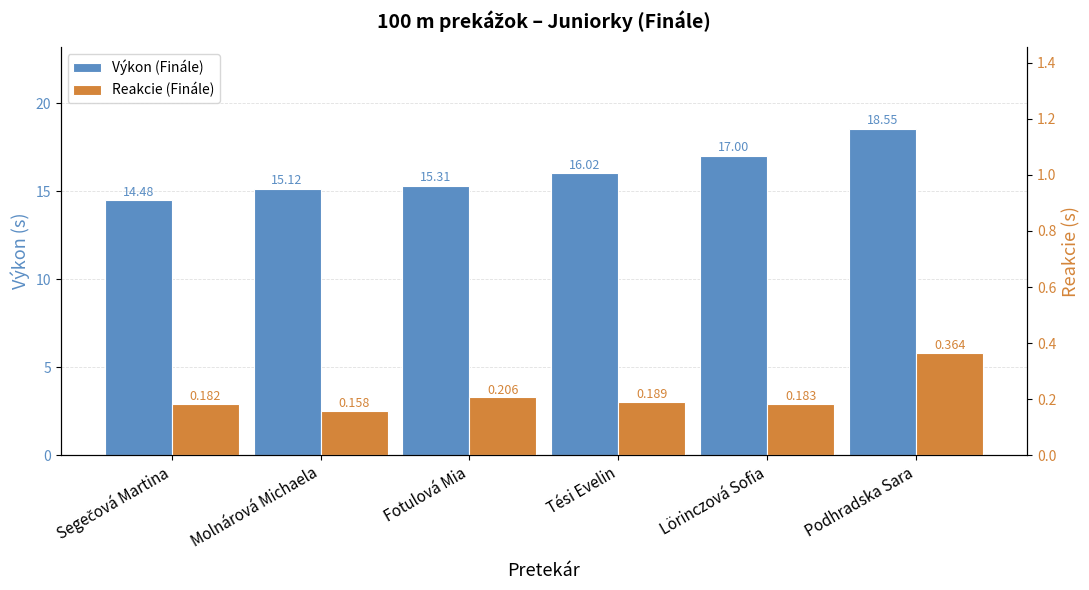

Rank the series by their average value, from highest to lowest.

Výkon (Finále), Reakcie (Finále)